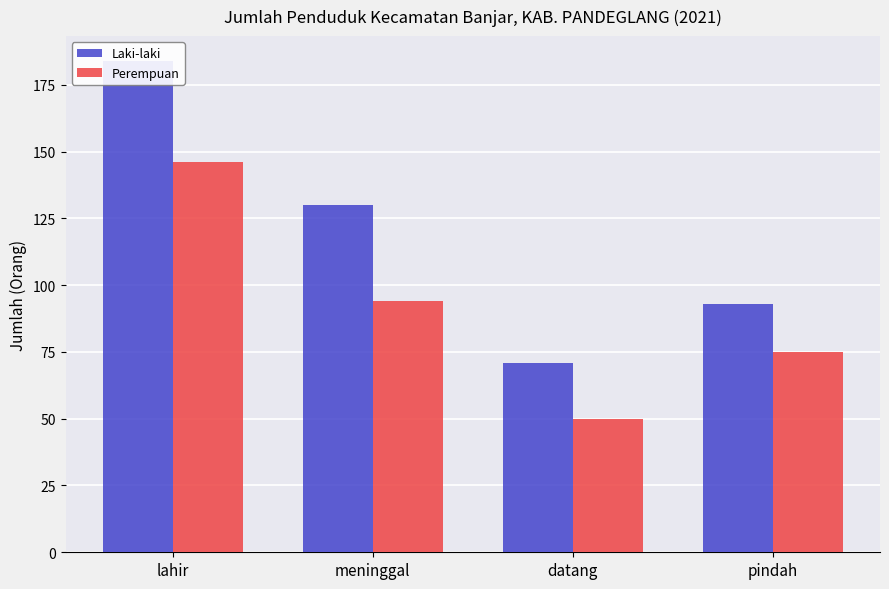

Which series has the largest total across all categories?

Laki-laki